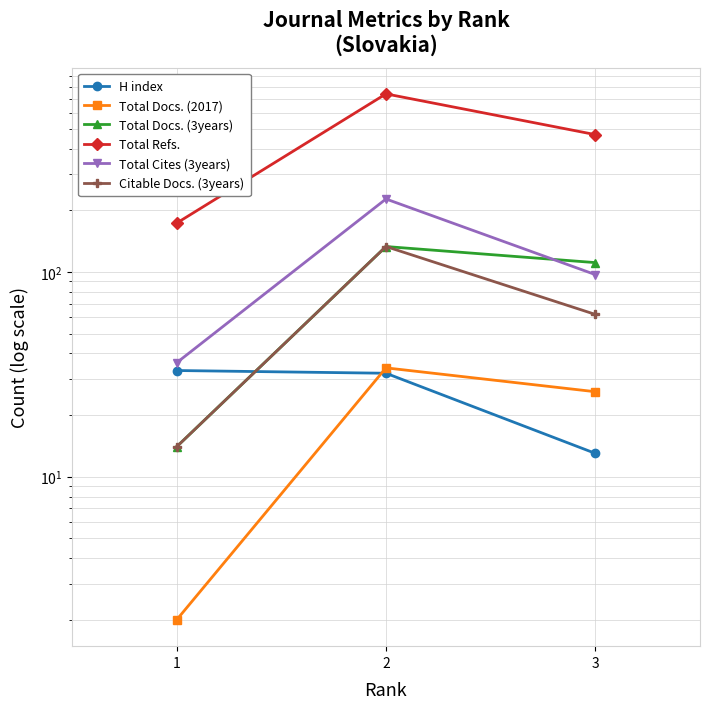

Which series has the largest range (max minus min)?

Total Refs.